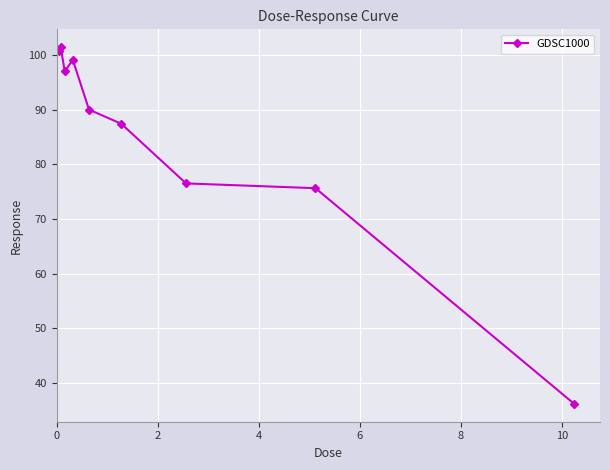

How many data points are less than 90?

4